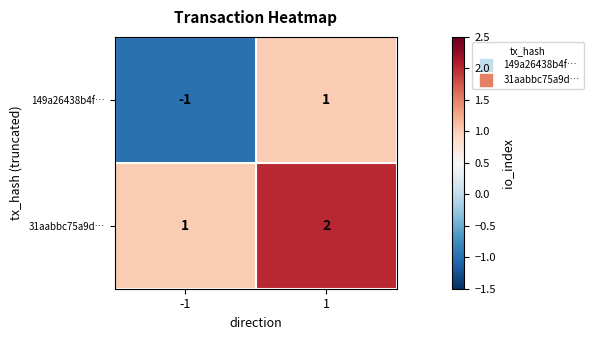

Reading left to right, transcribe all the data shown in this chart.

149a26438b4f…: -1=-1	1=1
31aabbc75a9d…: -1=1	1=2